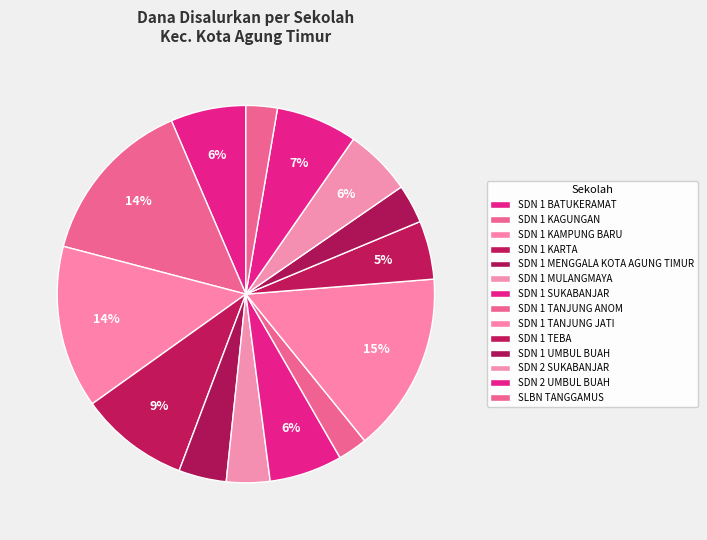

What is the largest slice in the pie chart?

SD NEGERI 1 TANJUNG JATI